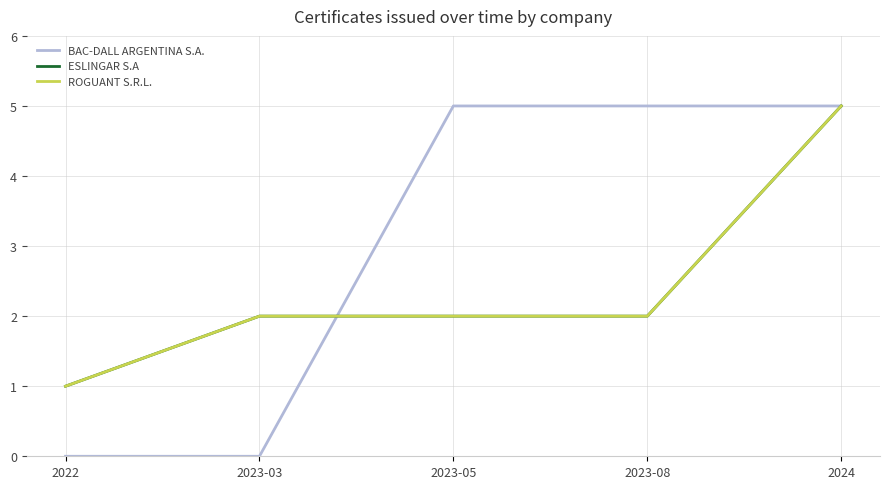

Does the chart have visible grid lines?

Yes